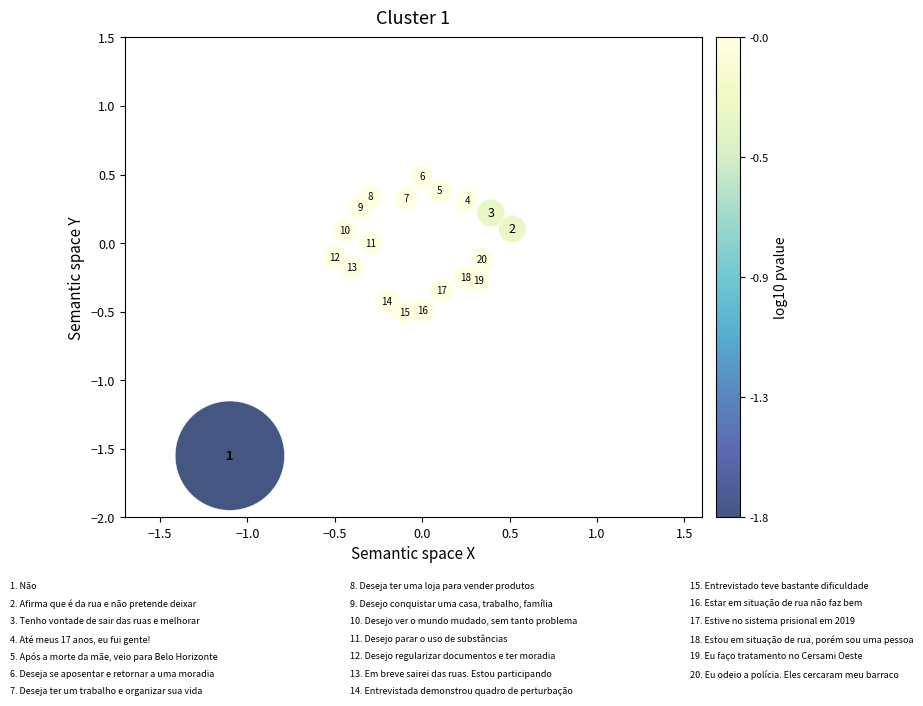

What is the range of X values (max minus min)?

1.6